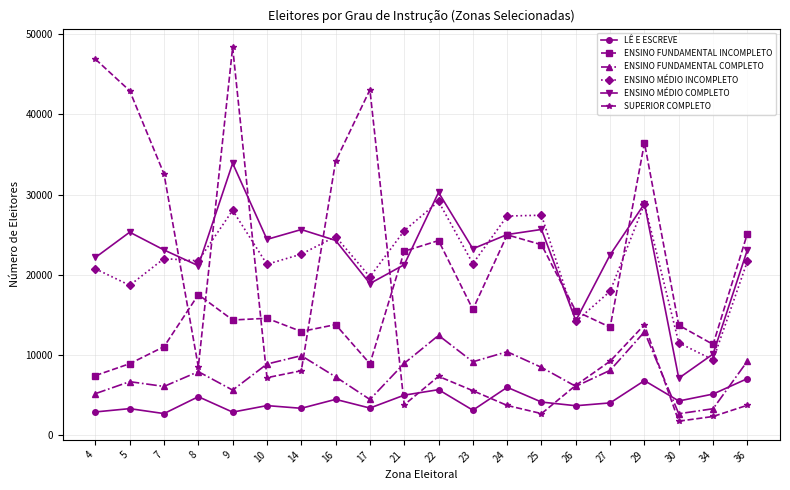

What is the value of the ENSINO MÉDIO COMPLETO point at the 9th from the left?

18924